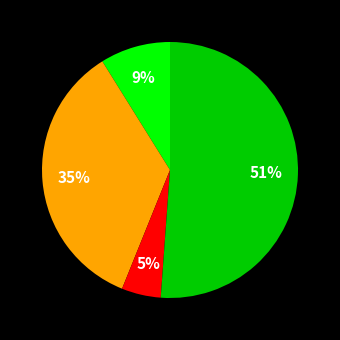

To the nearest percent, what is the average slice percentage?

25%